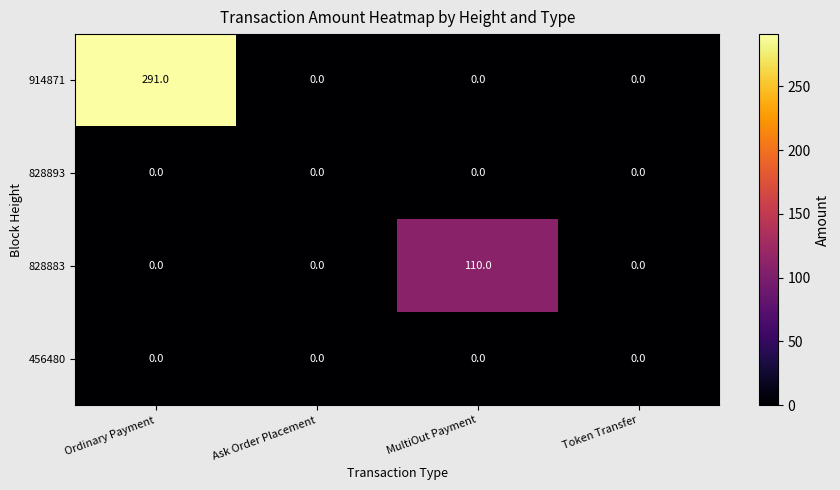

What is the difference between the highest and lowest values at MultiOut Payment?

110